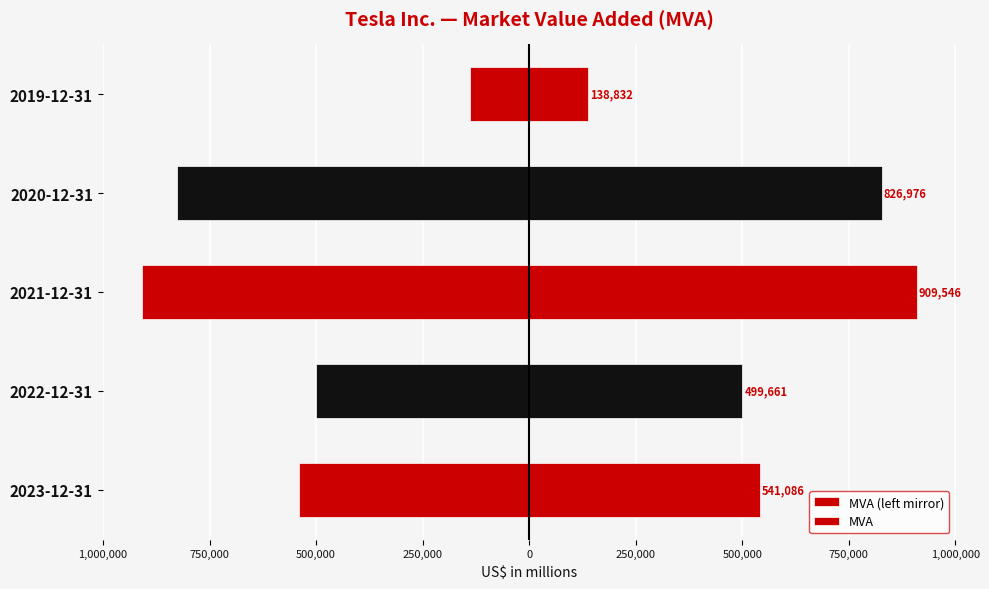

How many values in the MVA (left mirror) series are below -541086?

2